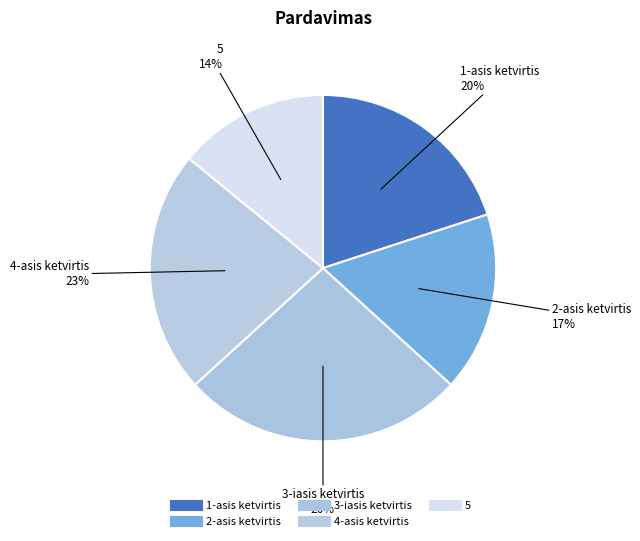

To the nearest percent, what is the combined percentage of 1-asis ketvirtis and 5?

34%